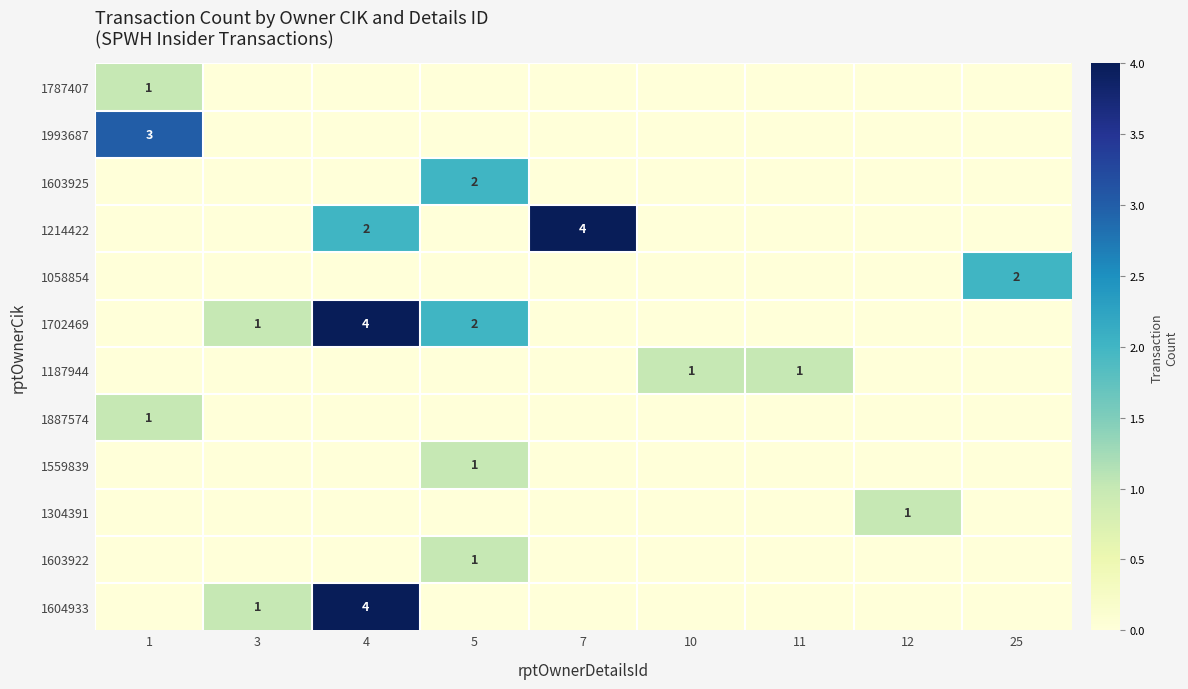

Count the number of data series in this chart.

12